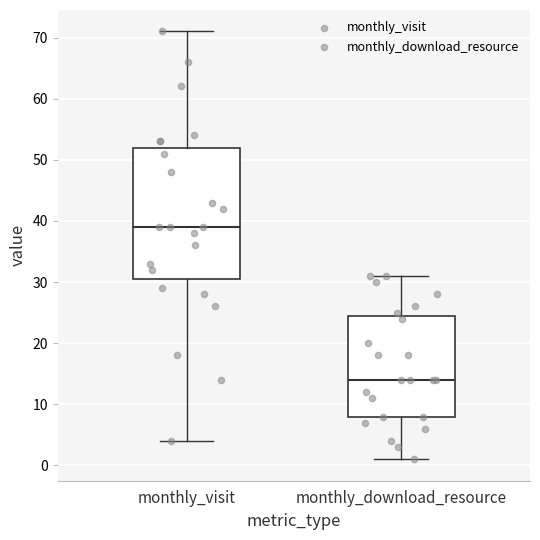

Which box has the highest median line?

monthly_visit